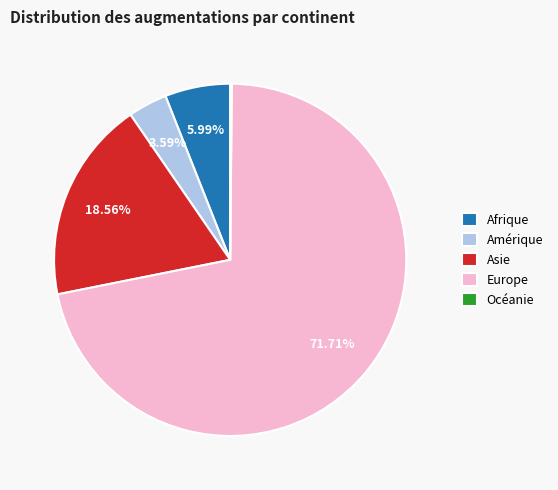

How much of the chart is everything except Asie?

81.4%